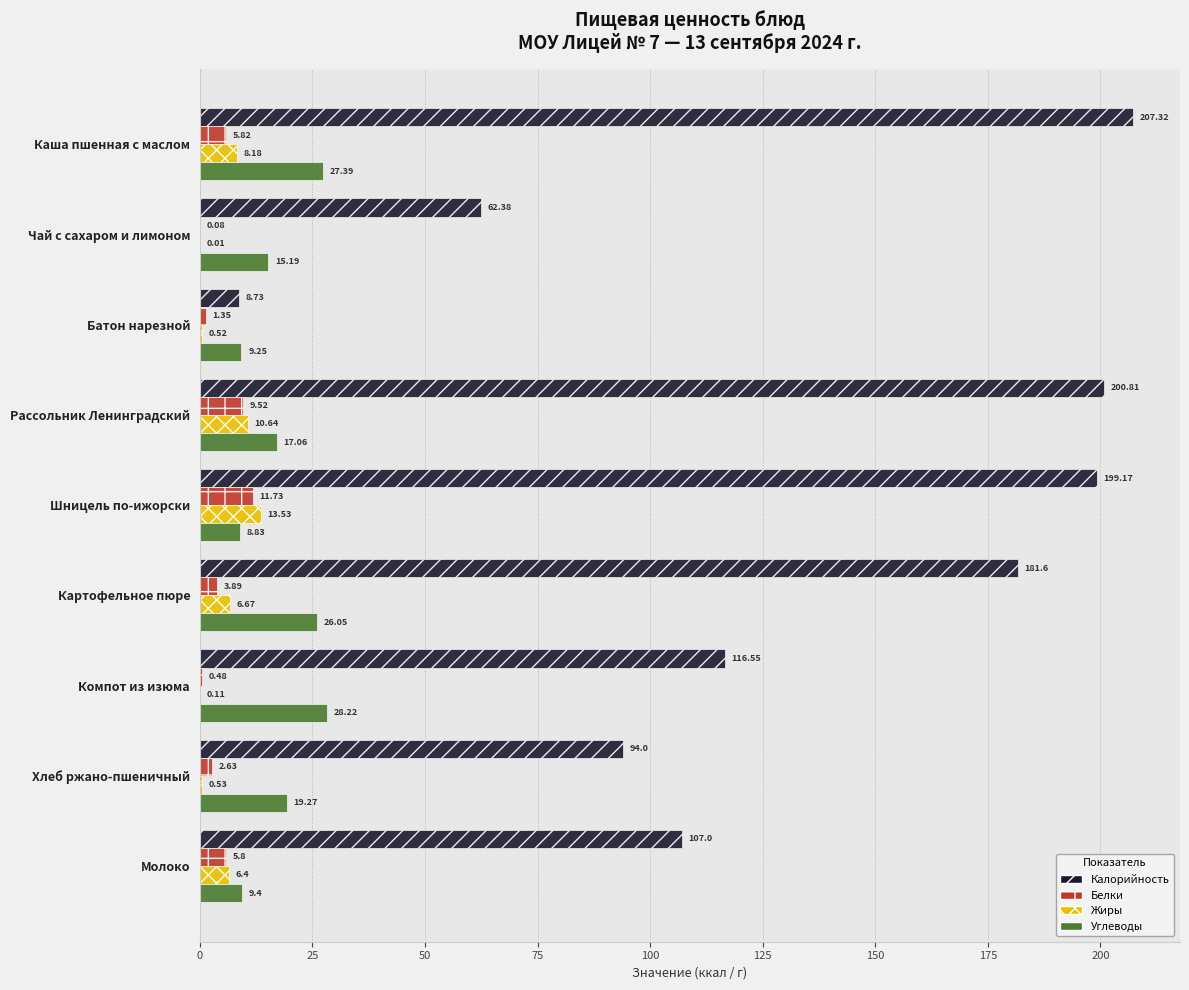

Between Шницель по-ижорски and Молоко, which series saw the biggest shift?

Калорийность